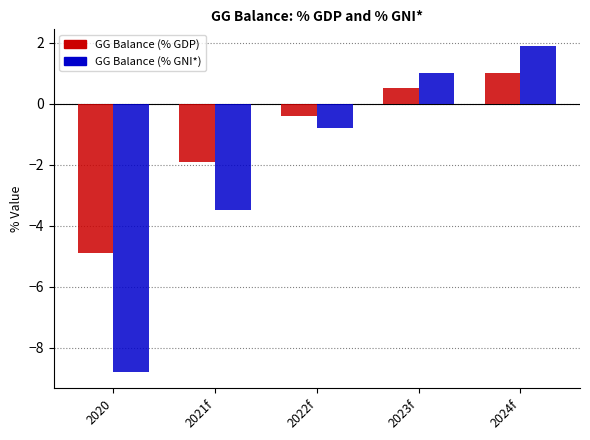

Is it true that GG Balance (% GDP) equals -8.2 at 2020?

False